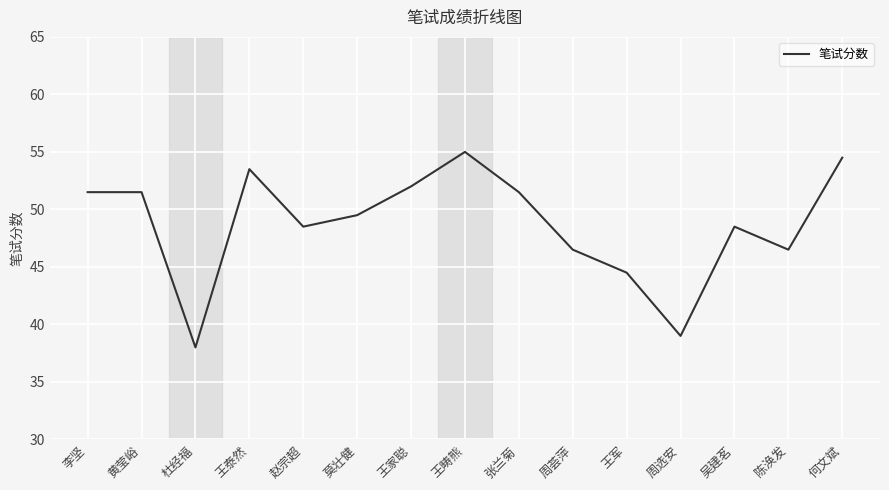

Is it true that the value at 黄莹峪 is 51.5?

True